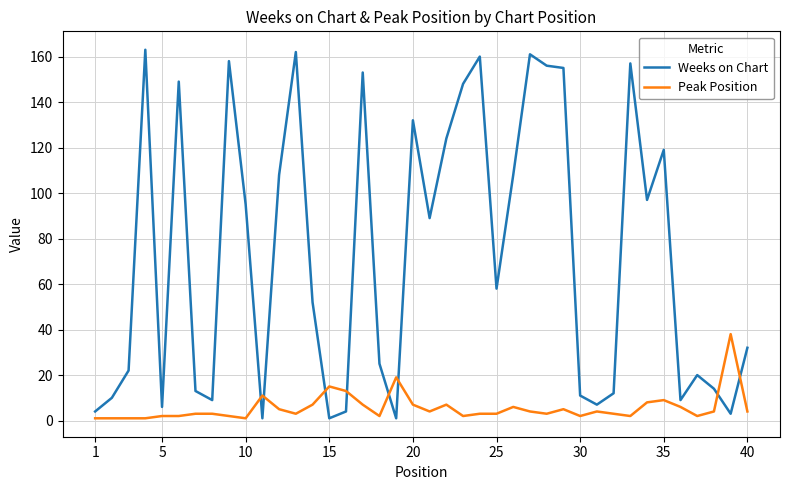

Which series has the largest total across all categories?

Weeks on Chart